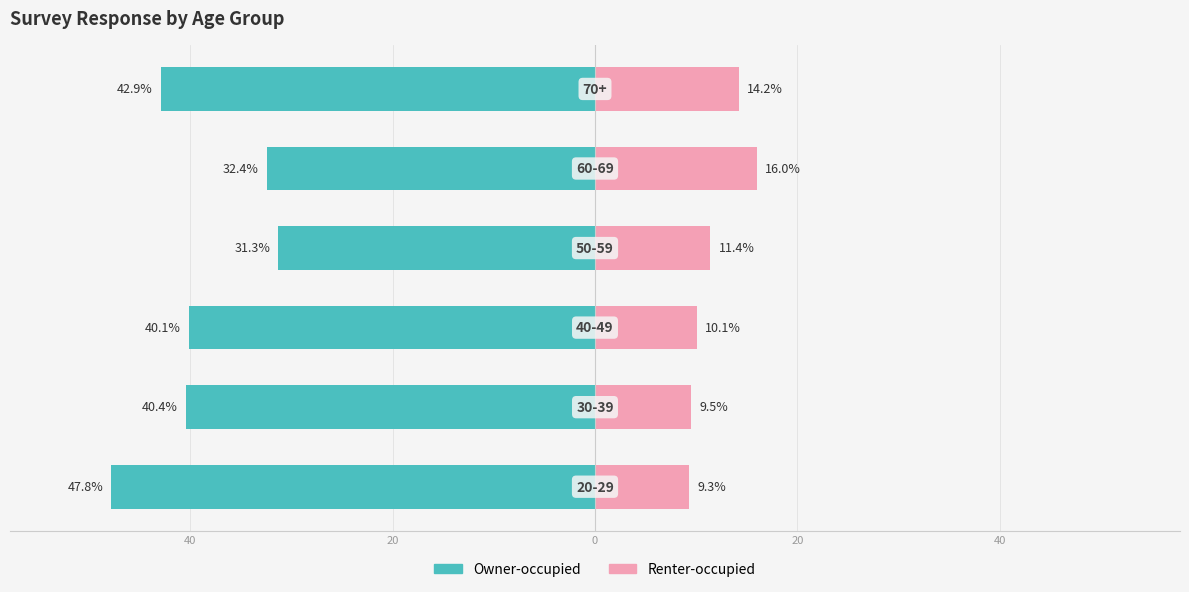

What are all the series names shown in the legend?

Owner-occupied, Renter-occupied